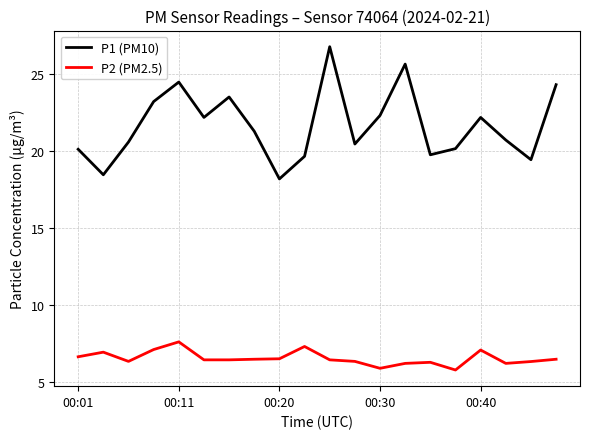

Which series has the widest spread of values?

P1 (PM10)